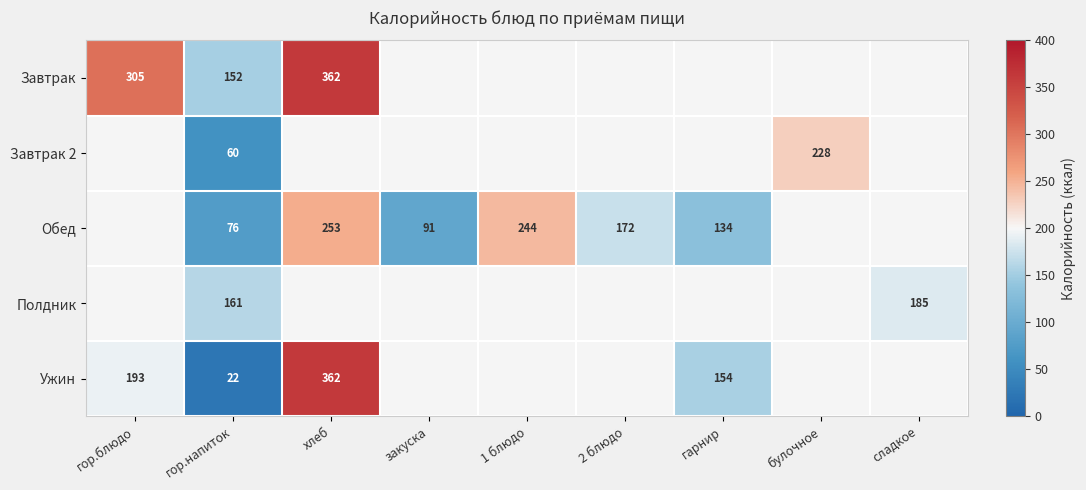

The value of Ужин at хлеб is 362. True or false?

True